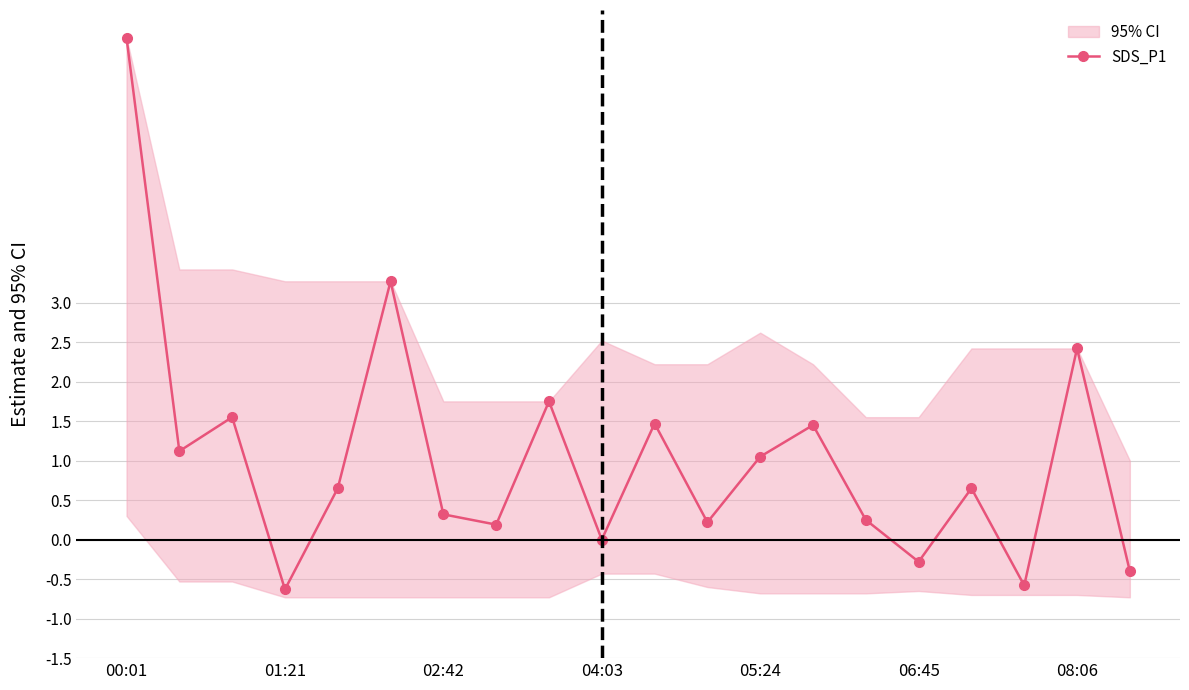

Is it true that SDS_P1 equals -0.3 at 01:21?

False